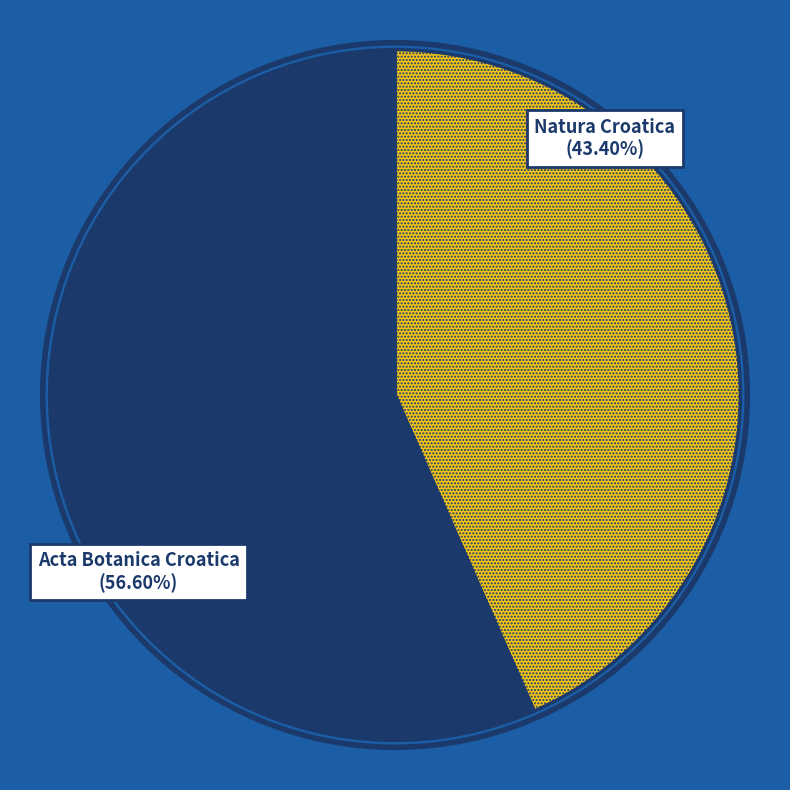

Is there any slice that represents more than half of the pie?

Yes